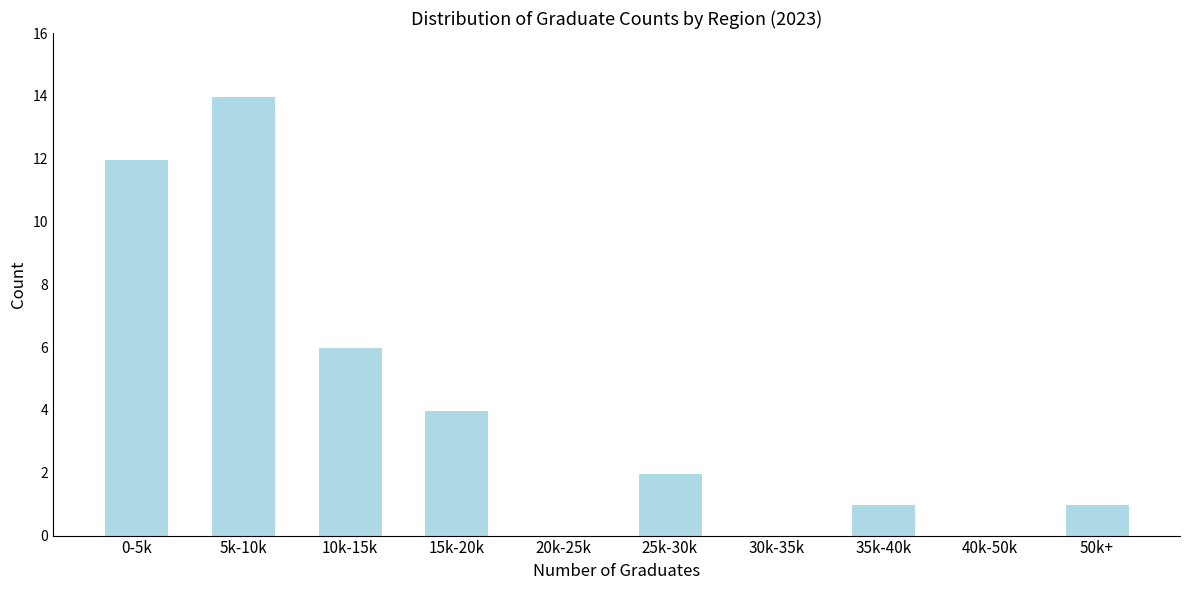

Reading left to right, extract all data points from this chart.

0-5k=12	5k-10k=14	10k-15k=6	15k-20k=4	20k-25k=0	25k-30k=2	30k-35k=0	35k-40k=1	40k-50k=0	50k+=1